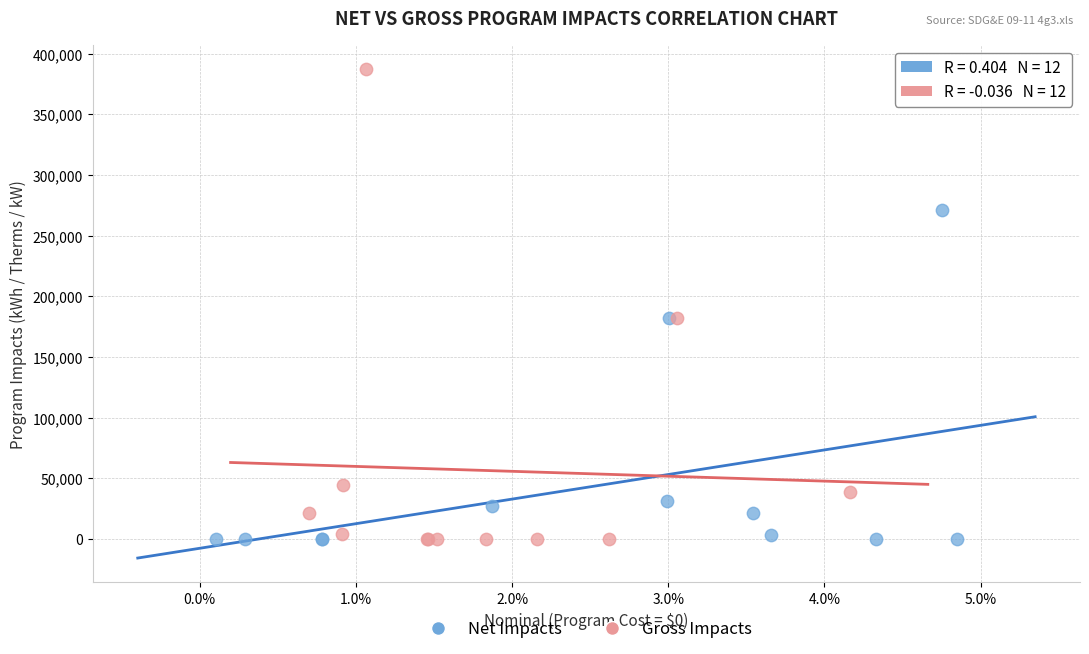

Which series has the widest spread of Y values?

Gross Impacts